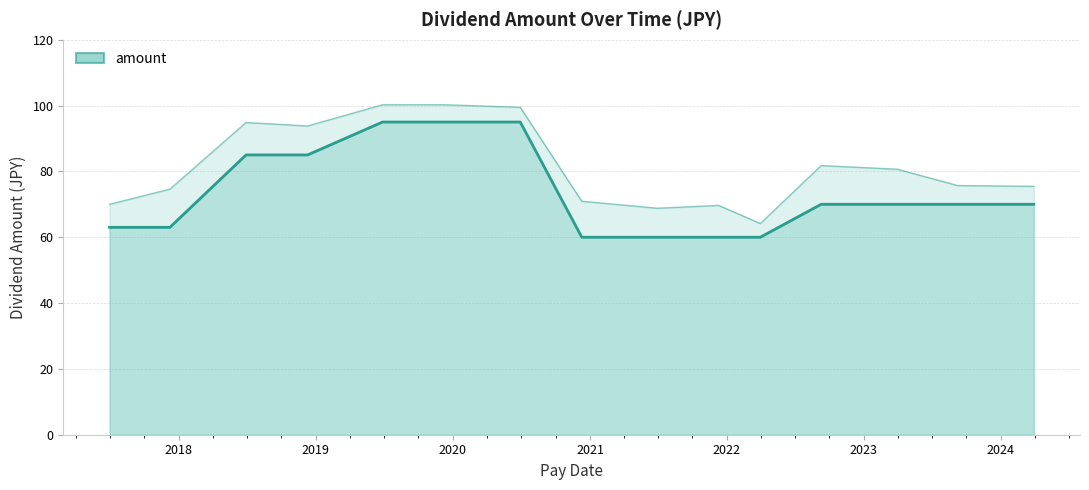

What is the change in value from 2023-03-31 to 2022-03-31?

-10